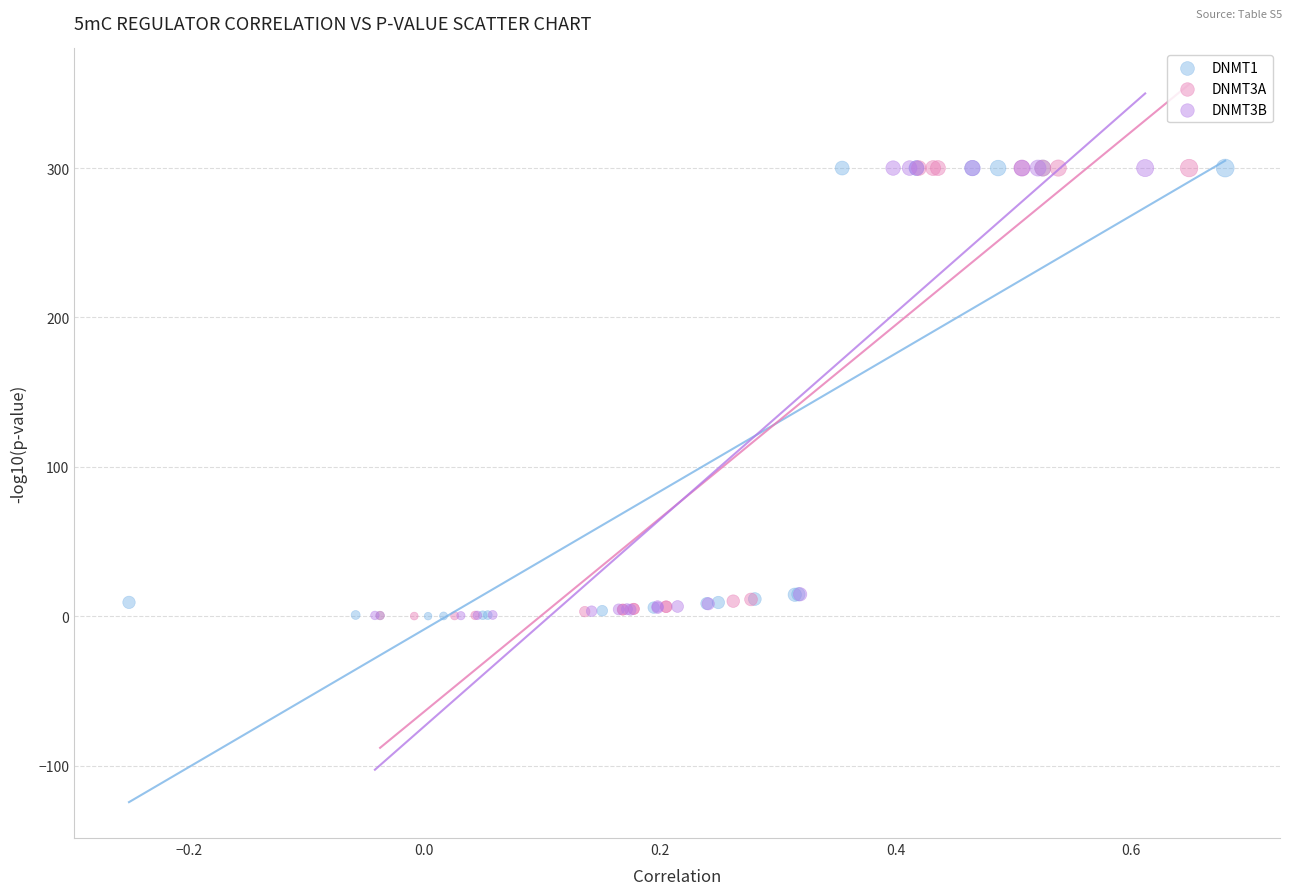

What are all the series names shown in the legend?

DNMT1, DNMT3A, DNMT3B